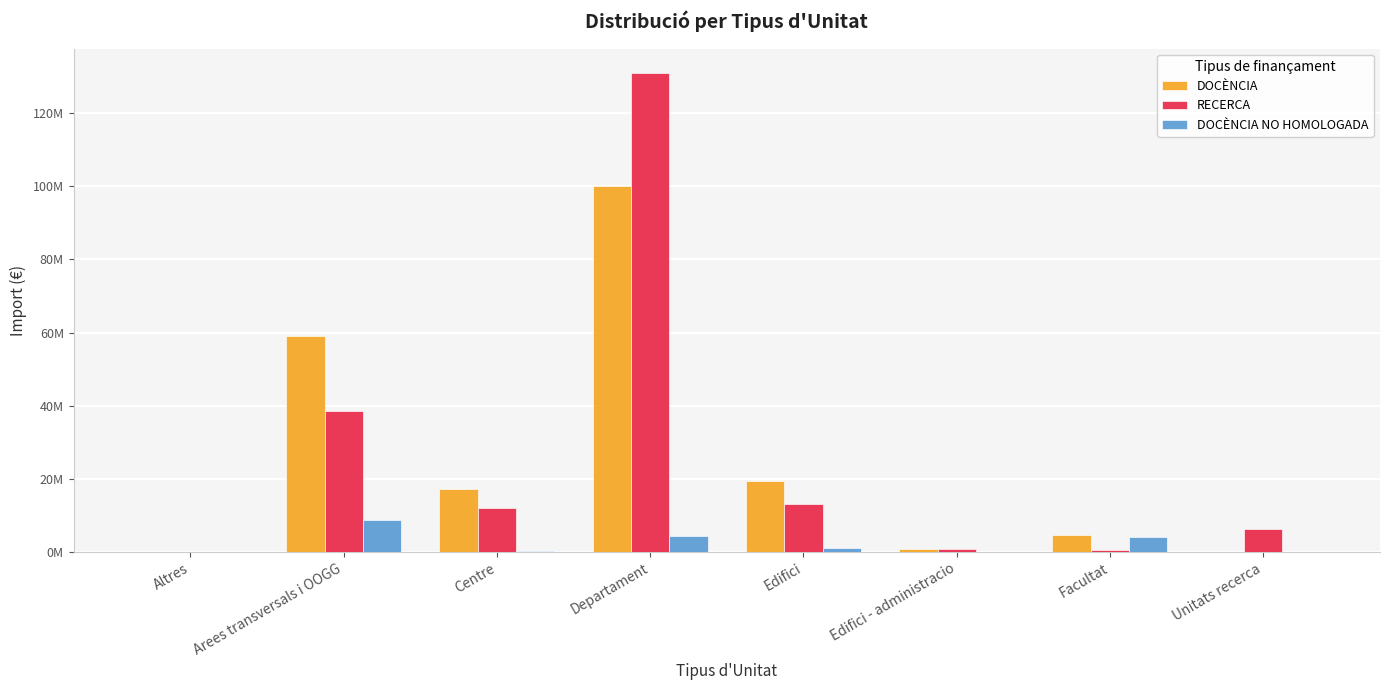

What are all the series names shown in the legend?

DOCÈNCIA, RECERCA, DOCÈNCIA NO HOMOLOGADA